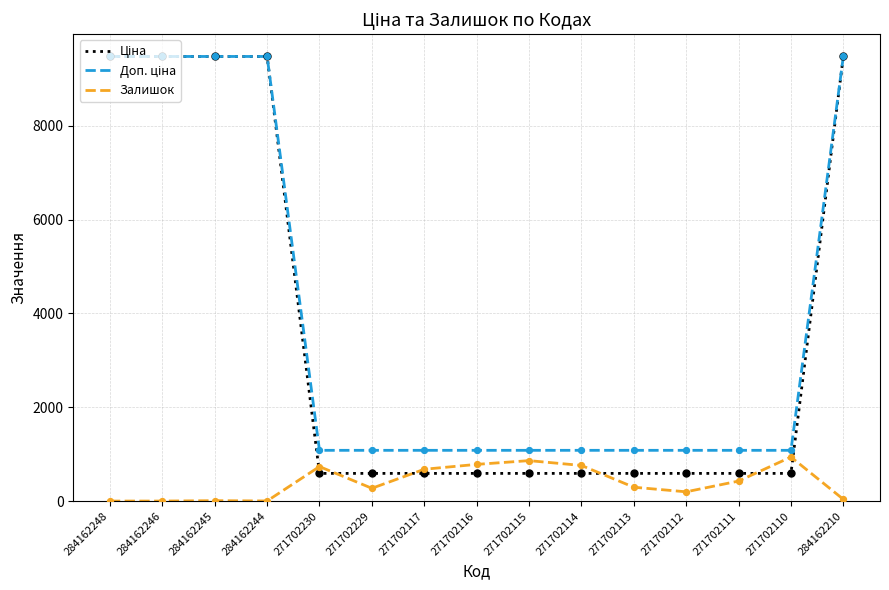

What is the total value across all series at 271702110?

2610.6